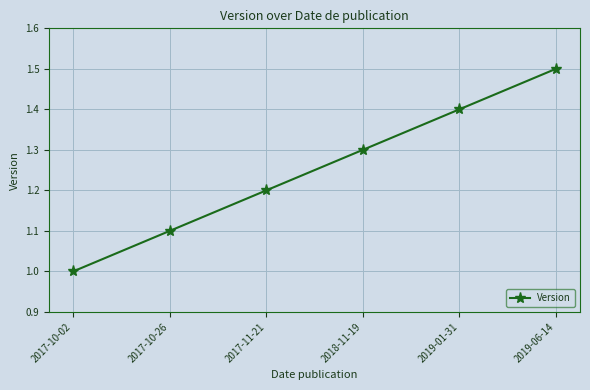

Reading left to right, extract all data points from this chart.

1.0	1.1	1.2	1.3	1.4	1.5